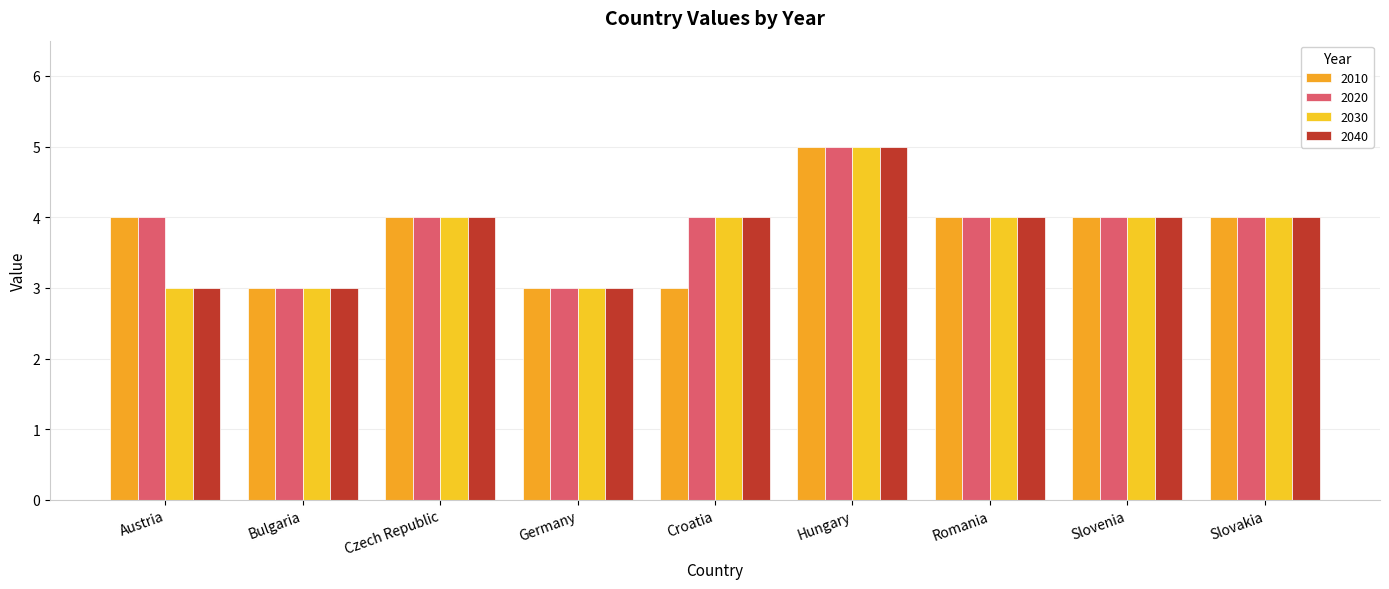

How many series are shown in this chart?

4